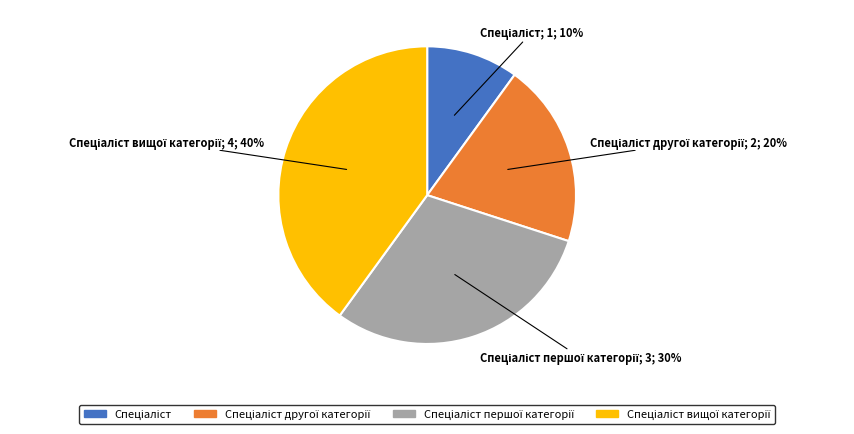

To the nearest percent, what is the average slice percentage?

25%